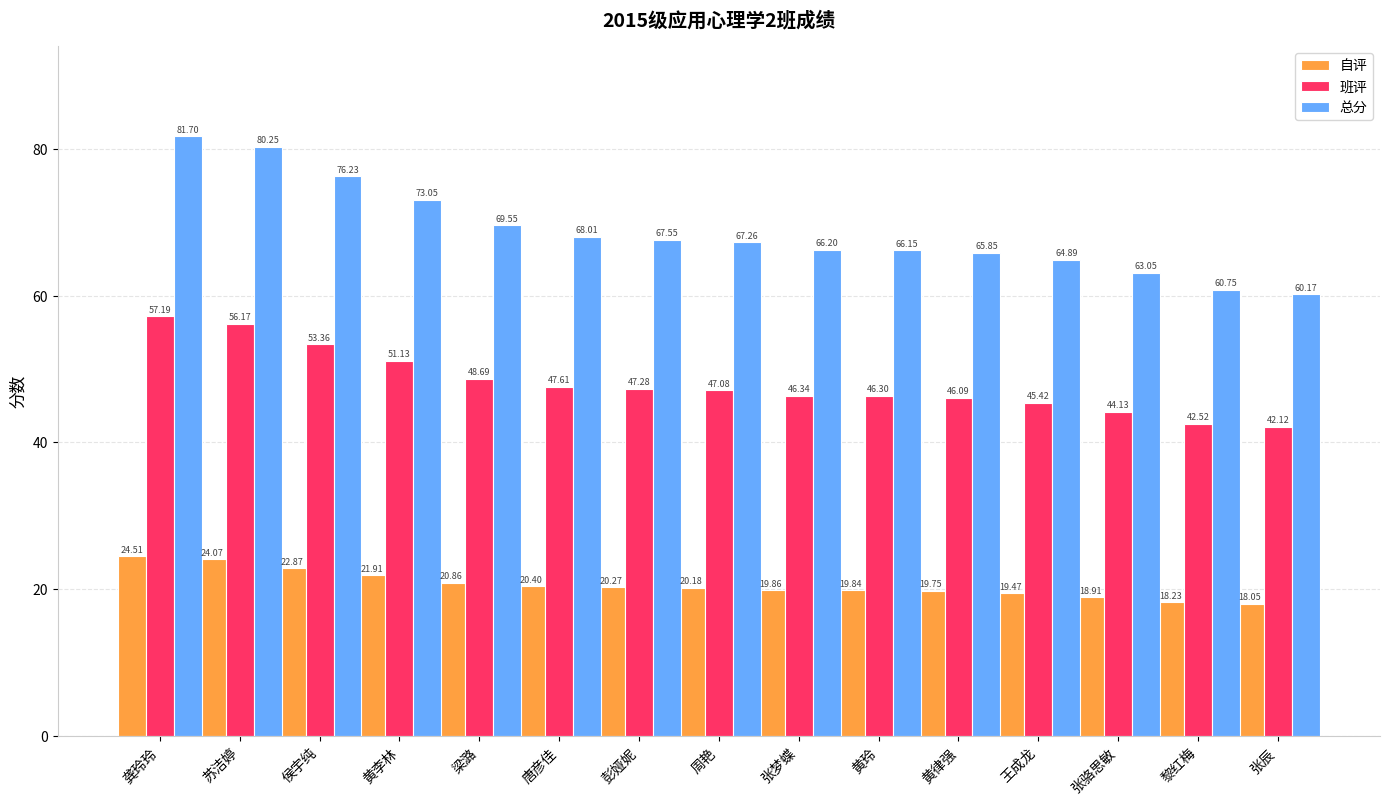

What are all the series names shown in the legend?

自评, 班评, 总分